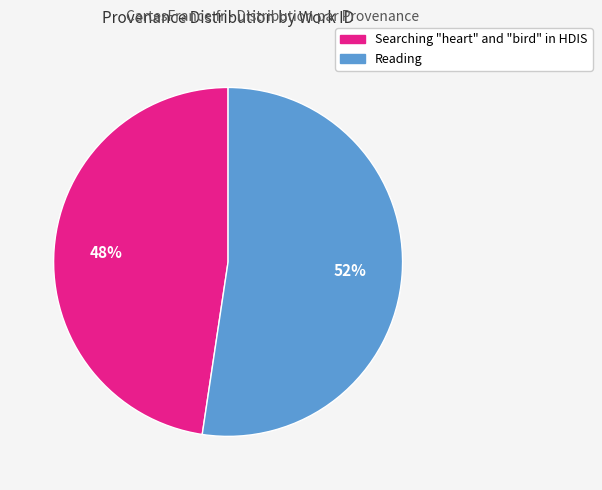

To the nearest percent, what percentage of the pie is Reading?

52%